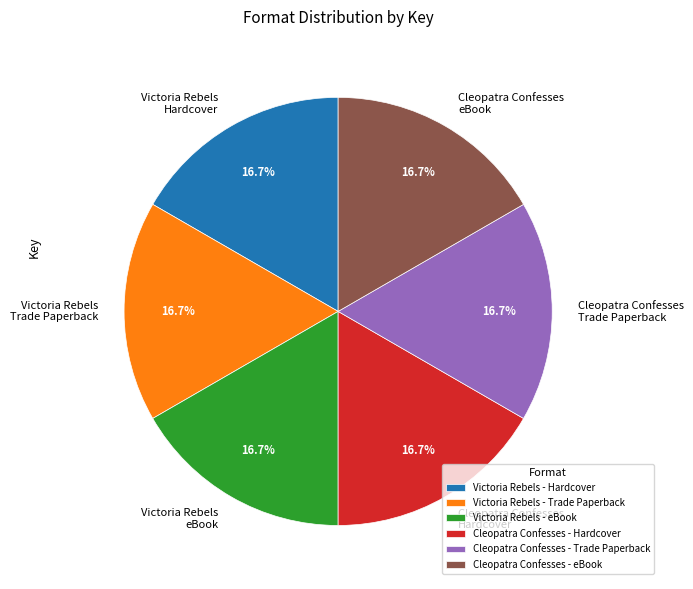

To the nearest percent, what is the combined percentage of Victoria Rebels - eBook and Cleopatra Confesses - eBook?

33%